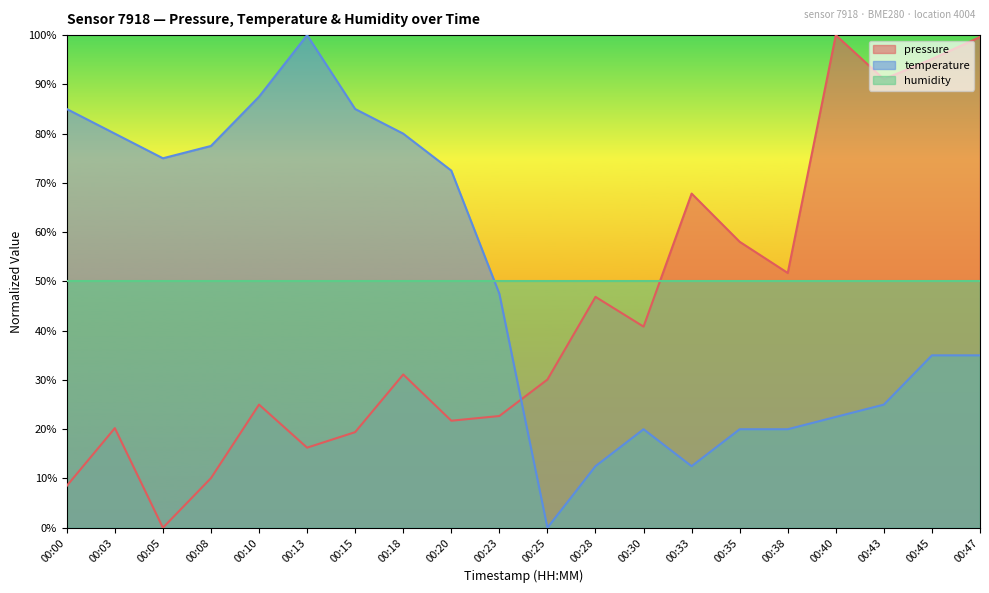

How many distinct data groups are displayed?

3